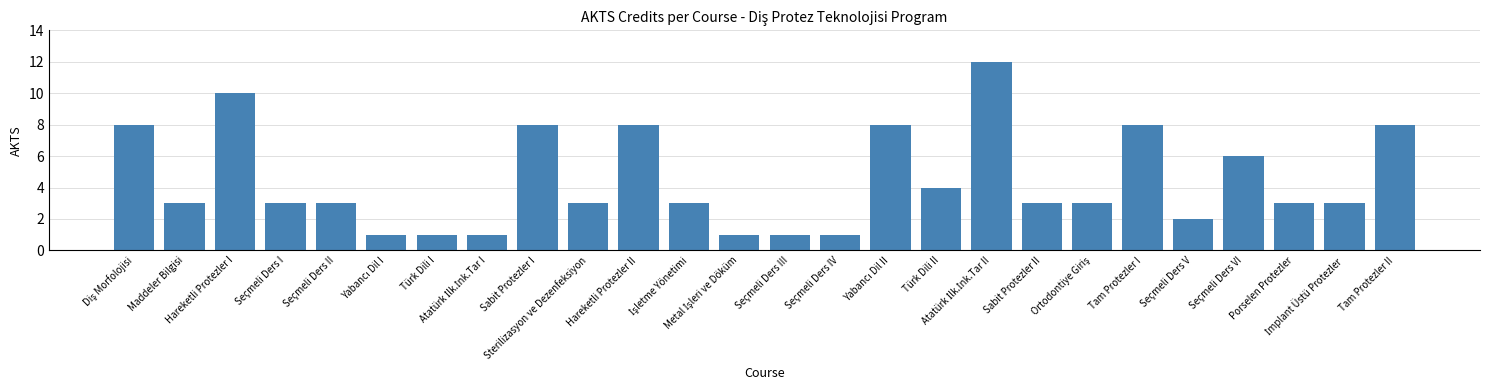

What is the greatest value displayed?

12